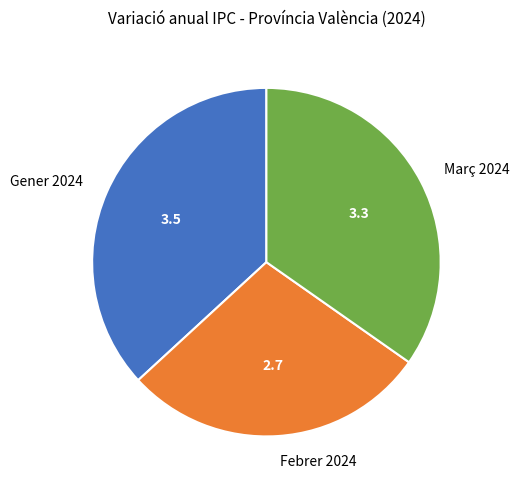

Is there any slice that represents more than half of the pie?

No